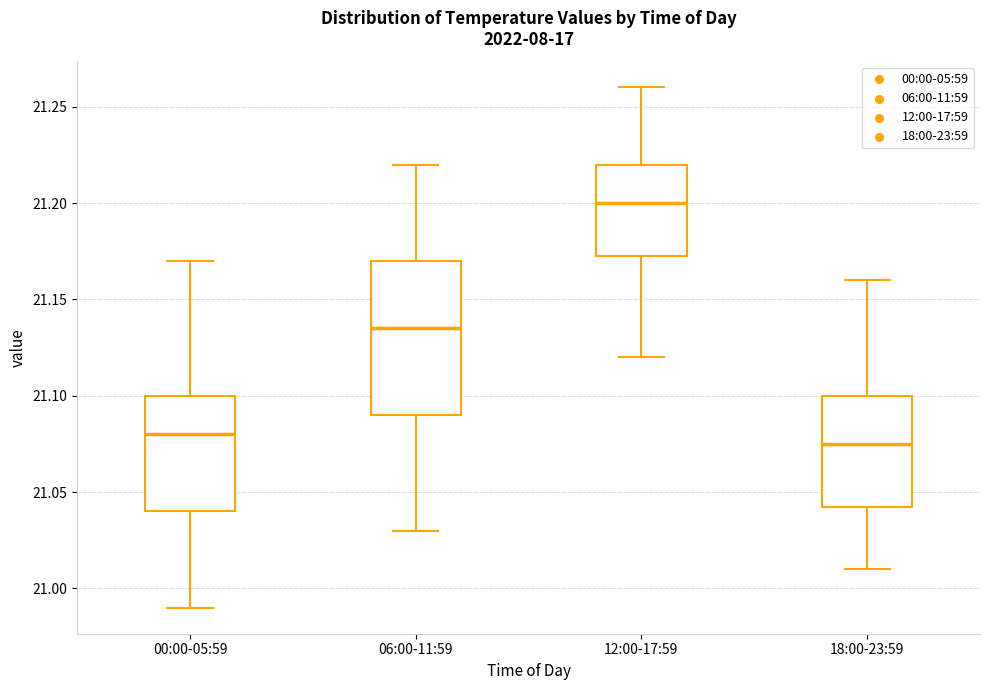

Reading left to right, read every box against the y-axis: the position of its median line, the range the box covers, and the ends of its whiskers. The values are not printed on the chart, so give them approximately, as read against the axis.

00:00-05:59: median 21.080, box 21.040 to 21.100, whiskers 20.990 to 21.170
06:00-11:59: median 21.135, box 21.090 to 21.170, whiskers 21.030 to 21.220
12:00-17:59: median 21.200, box 21.175 to 21.220, whiskers 21.120 to 21.260
18:00-23:59: median 21.075, box 21.045 to 21.100, whiskers 21.010 to 21.160